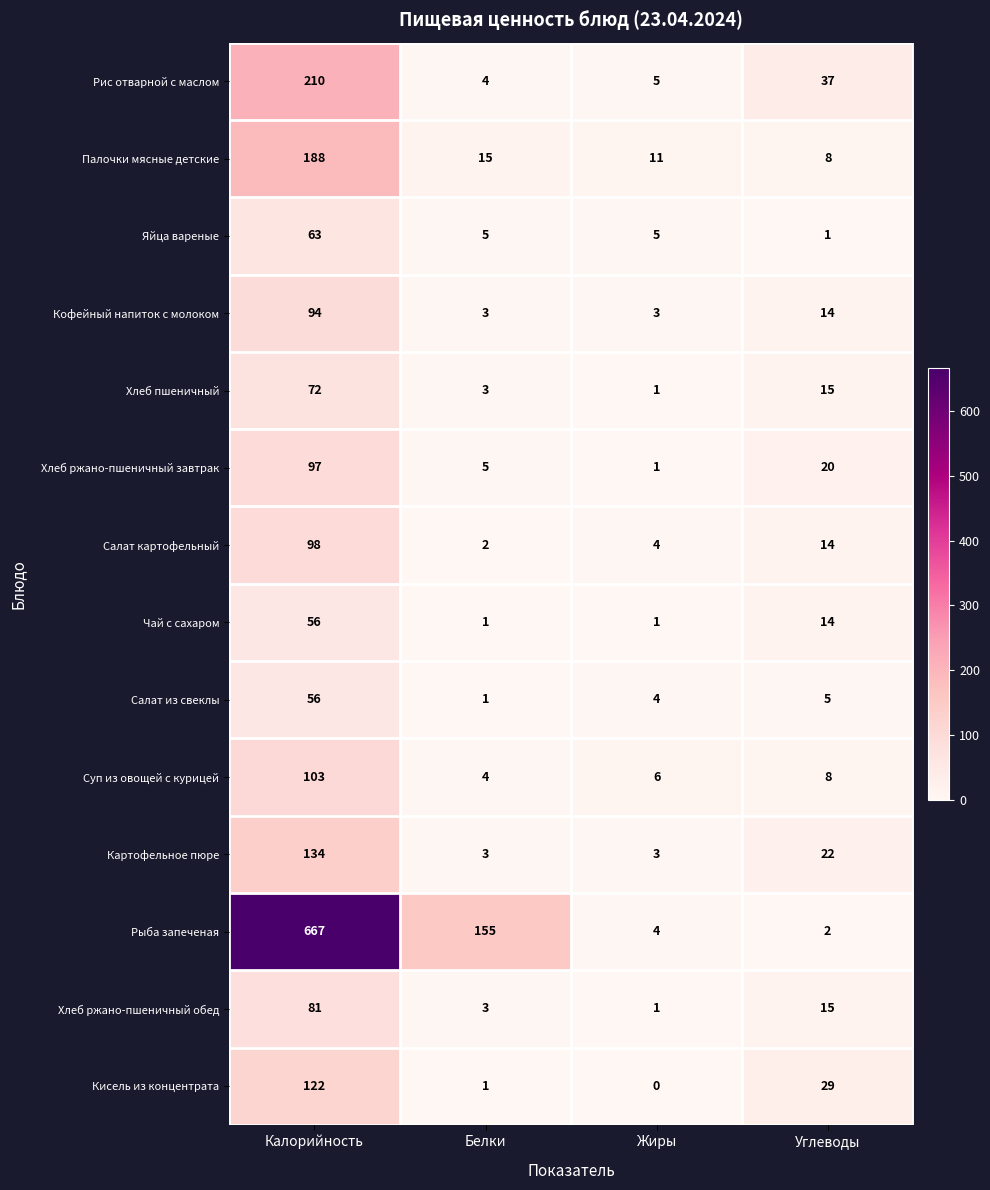

What is the sum of the Кисель из концентрата values at Калорийность and Белки?

123